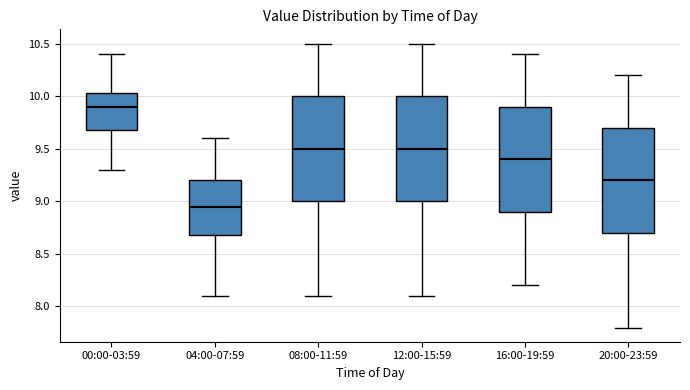

Reading left to right, read every box against the y-axis: the position of its median line, the range the box covers, and the ends of its whiskers. The values are not printed on the chart, so give them approximately, as read against the axis.

00:00-03:59: median 9.90, box 9.70 to 10.05, whiskers 9.30 to 10.40
04:00-07:59: median 8.95, box 8.70 to 9.20, whiskers 8.10 to 9.60
08:00-11:59: median 9.50, box 9.00 to 10.00, whiskers 8.10 to 10.50
12:00-15:59: median 9.50, box 9.00 to 10.00, whiskers 8.10 to 10.50
16:00-19:59: median 9.40, box 8.90 to 9.90, whiskers 8.20 to 10.40
20:00-23:59: median 9.20, box 8.70 to 9.70, whiskers 7.80 to 10.20